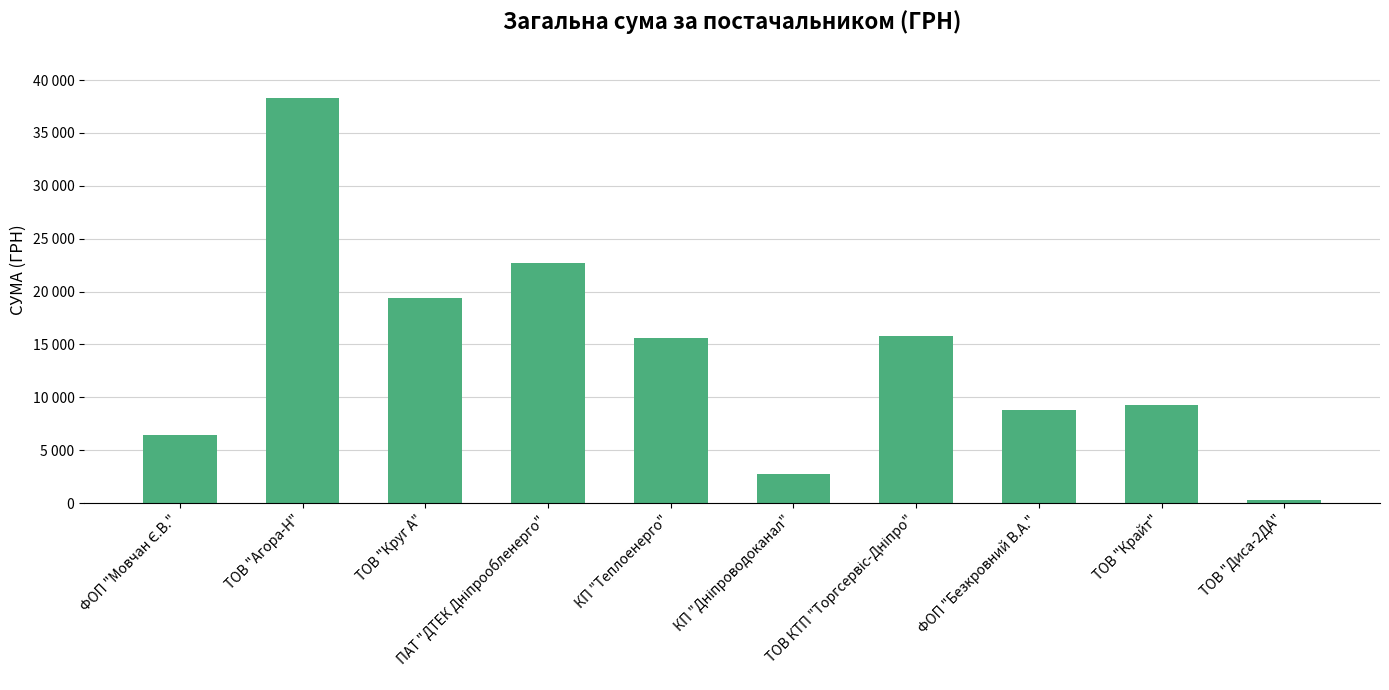

What is the sum of the values at ФОП "Безкровний В.А." and КП "Дніпроводоканал"?

11516.0